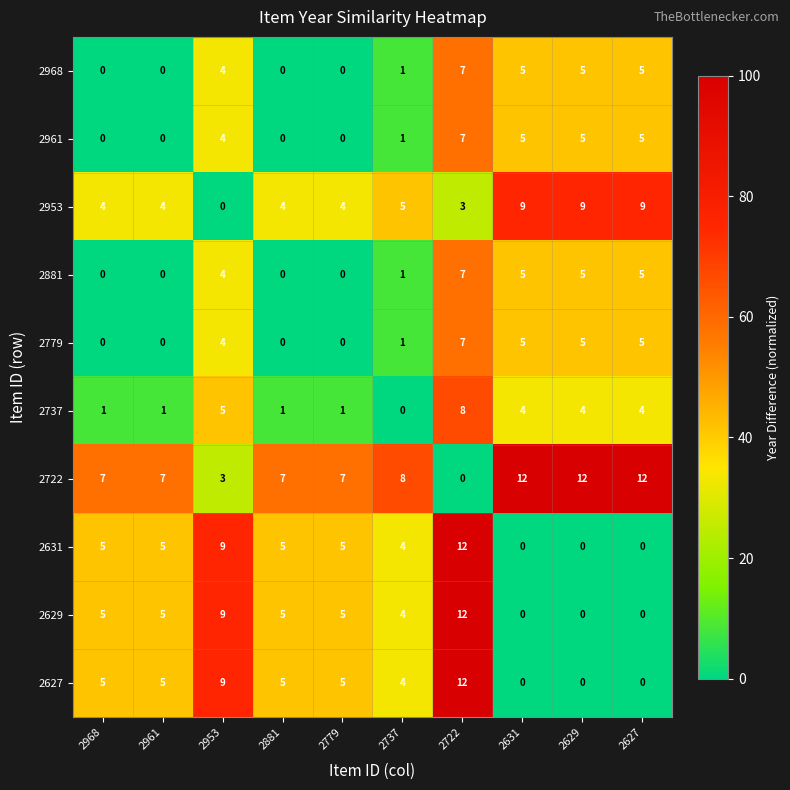

Is it true that 2627 equals 8 at 2968?

False